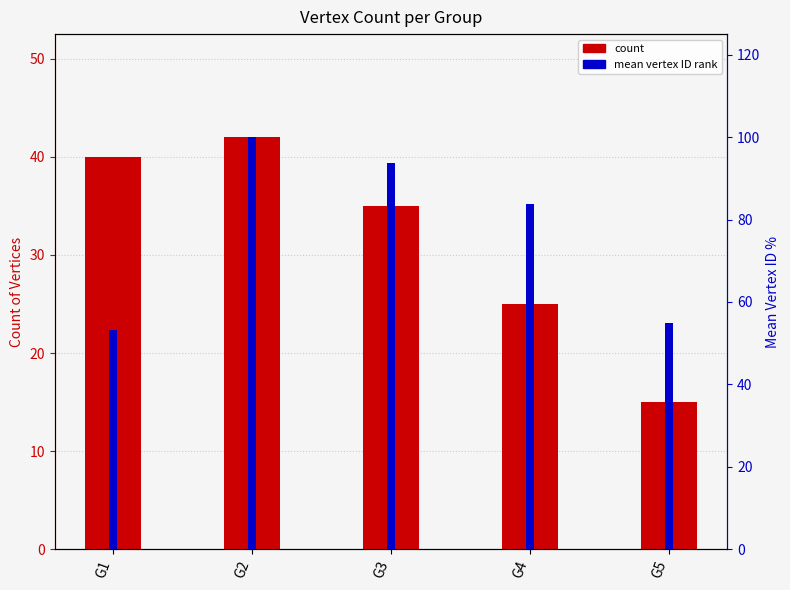

Where does the count series first go above 35?

G1